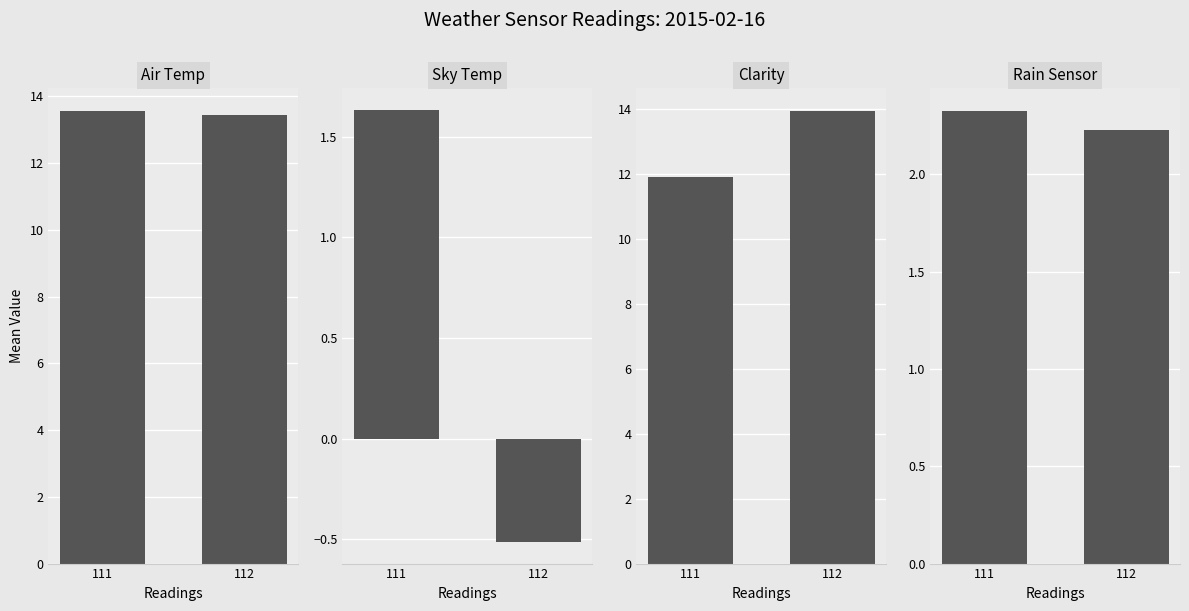

How many bars are there in total?

8